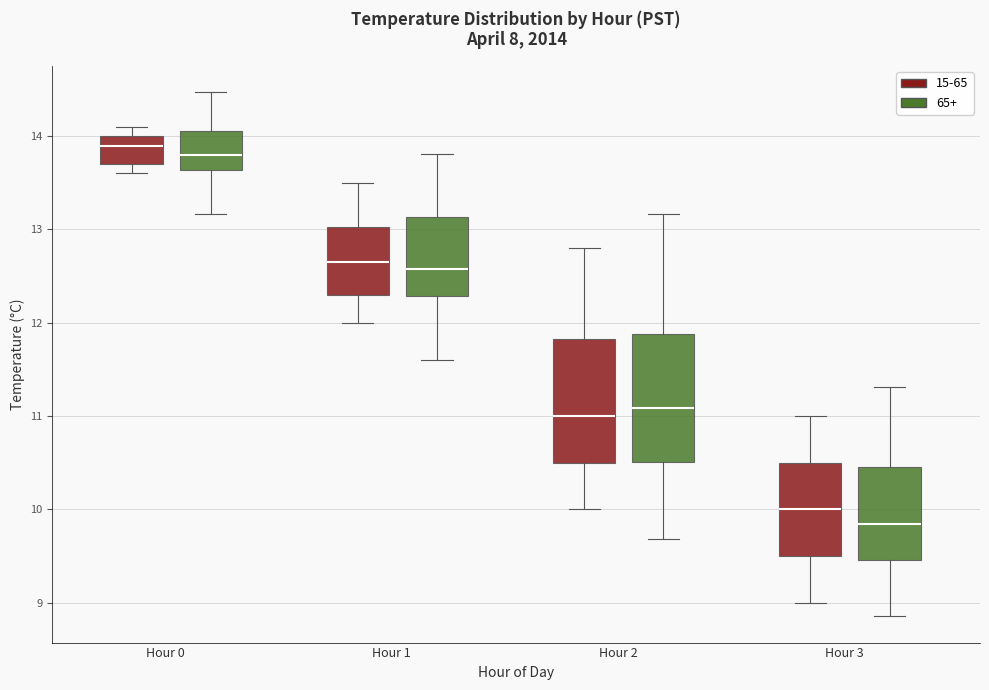

Reading left to right, read every box against the y-axis: the position of its median line, the range the box covers, and the ends of its whiskers. The values are not printed on the chart, so give them approximately, as read against the axis.

Hour 0 (15-65): median 13.9, box 13.7 to 14.0, whiskers 13.6 to 14.1
Hour 0 (65+): median 13.8, box 13.6 to 14.1, whiskers 13.2 to 14.5
Hour 1 (15-65): median 12.7, box 12.3 to 13.0, whiskers 12.0 to 13.5
Hour 1 (65+): median 12.6, box 12.3 to 13.1, whiskers 11.6 to 13.8
Hour 2 (15-65): median 11.0, box 10.5 to 11.8, whiskers 10.0 to 12.8
Hour 2 (65+): median 11.1, box 10.5 to 11.9, whiskers 9.7 to 13.2
Hour 3 (15-65): median 10.0, box 9.5 to 10.5, whiskers 9.0 to 11.0
Hour 3 (65+): median 9.8, box 9.5 to 10.5, whiskers 8.9 to 11.3